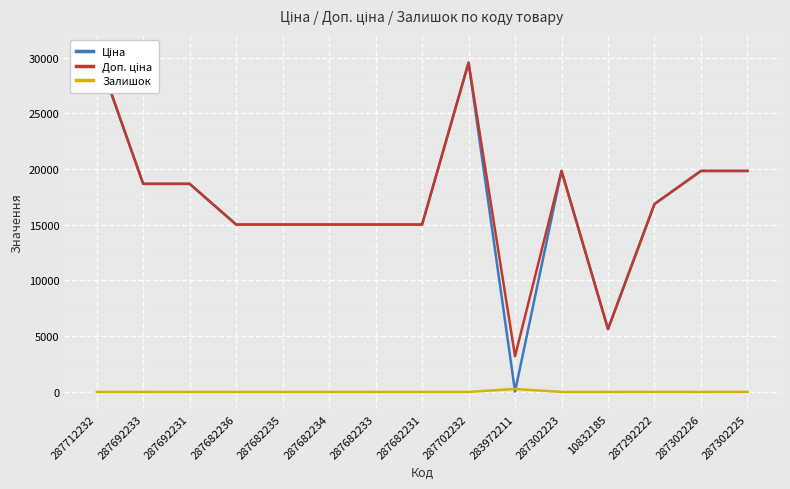

How many lines are shown in the chart?

3